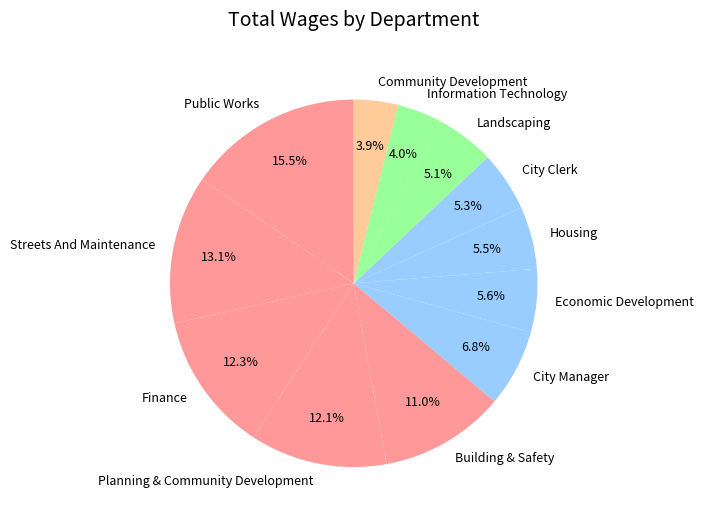

To the nearest percent, what is the average slice percentage?

8%